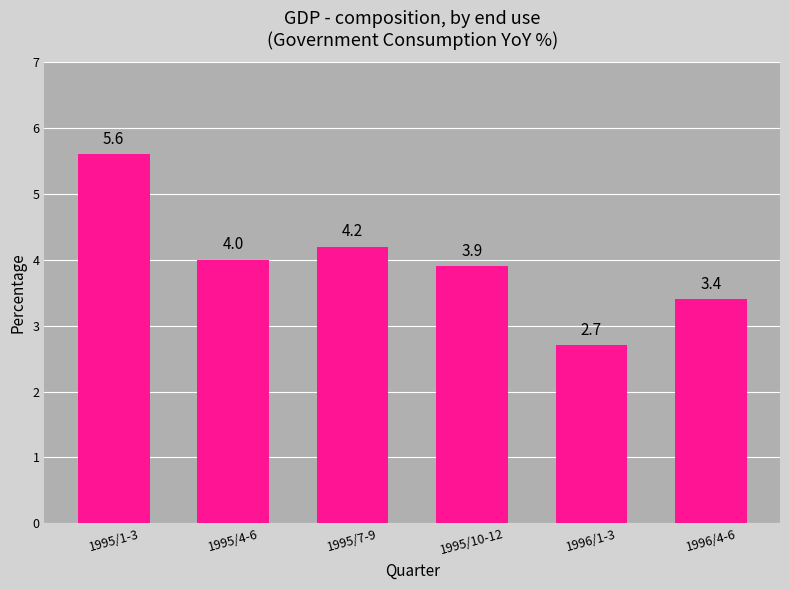

What position from the right is 1995/7-9?

4